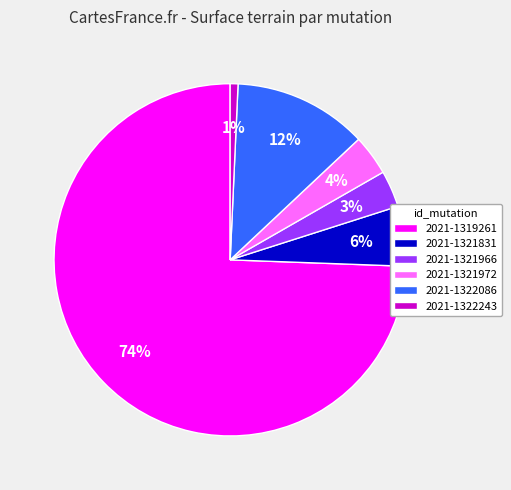

Is there any slice that represents more than half of the pie?

Yes